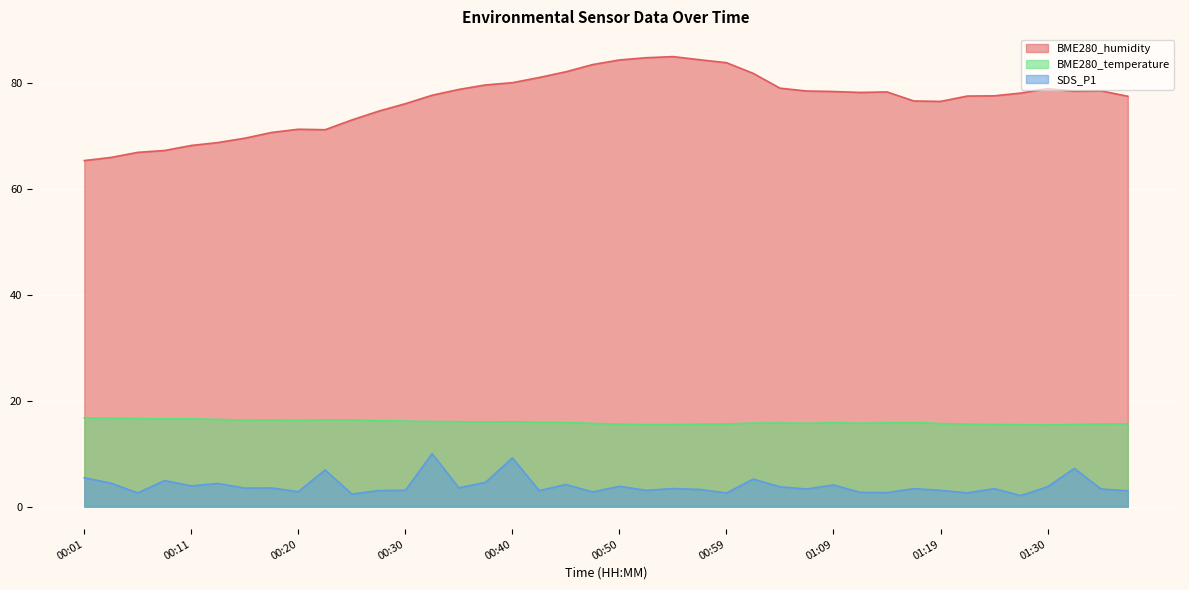

What is the sum of all BME280_temperature values?

638.1